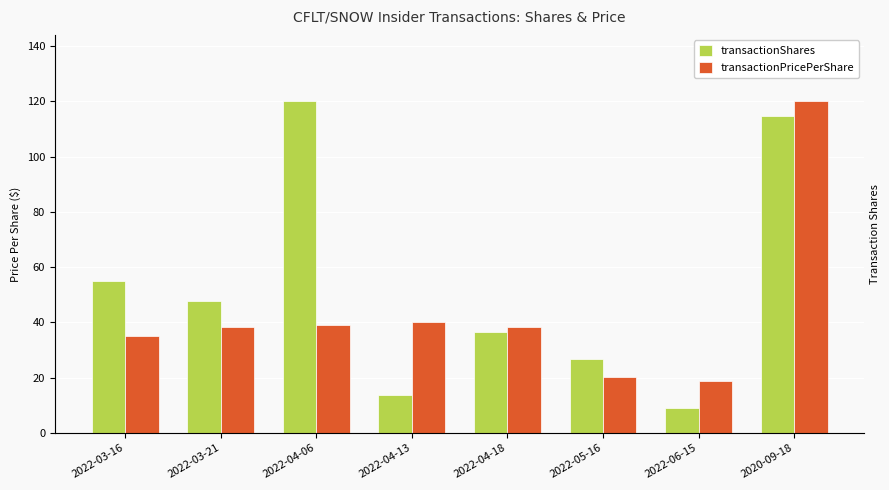

How many data points does each series have?

8